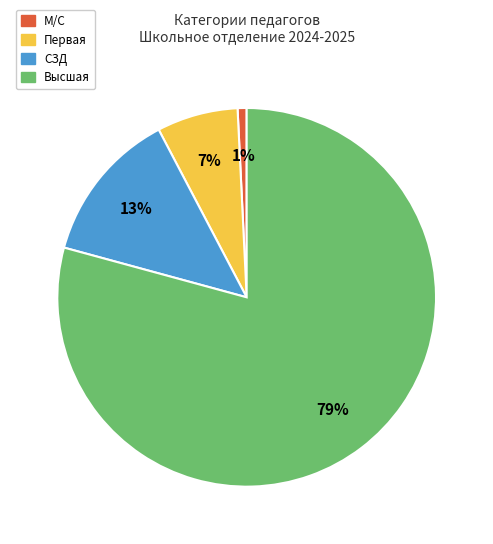

To the nearest percent, what is the difference between the СЗД and Высшая slice percentages?

66%